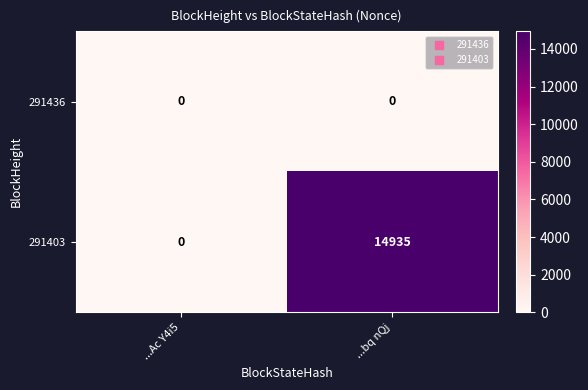

Count the number of data series in this chart.

2